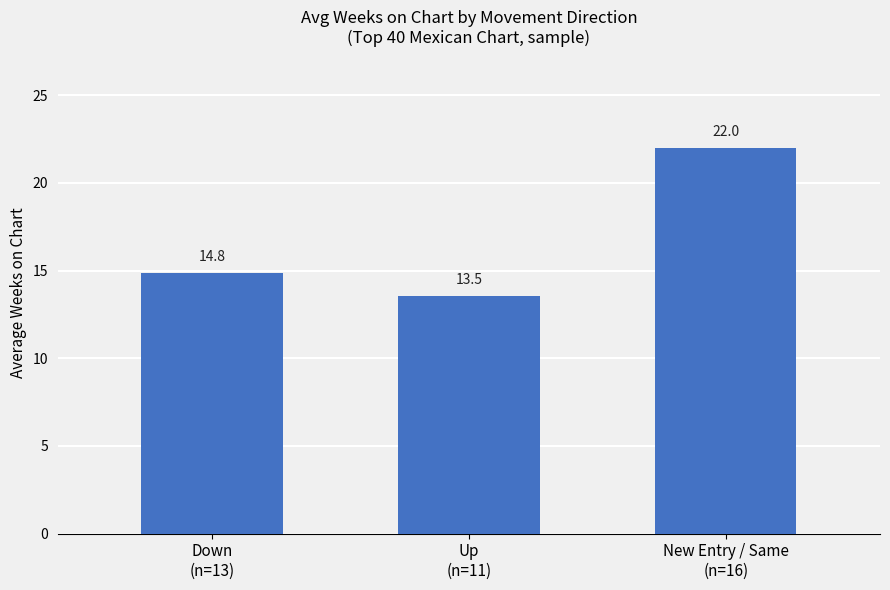

What is the value of the 2nd bar from the left?

13.5